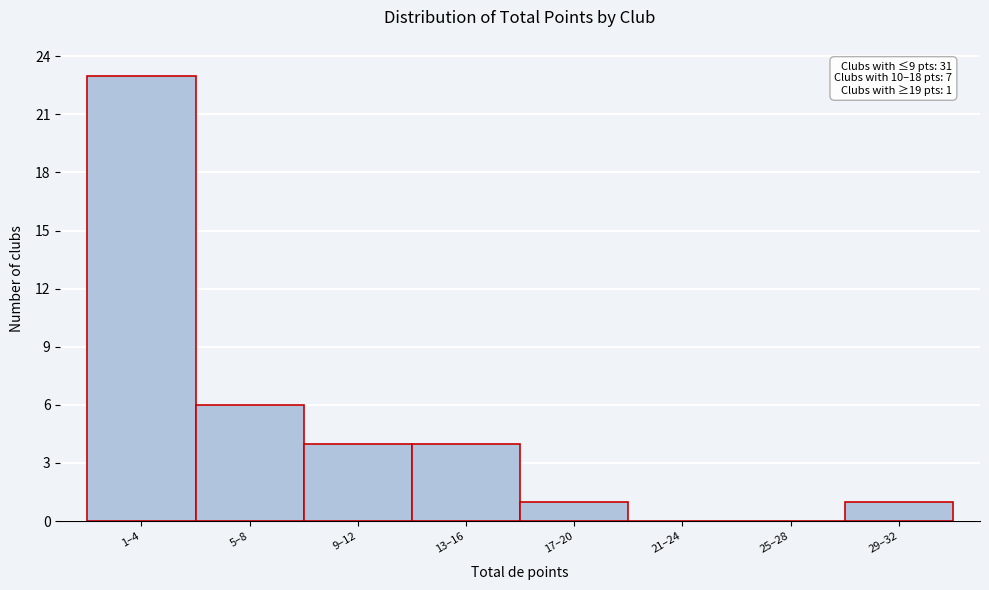

Reading left to right, extract all data points from this chart.

1–4=23	5–8=6	9–12=4	13–16=4	17–20=1	21–24=0	25–28=0	29–32=1